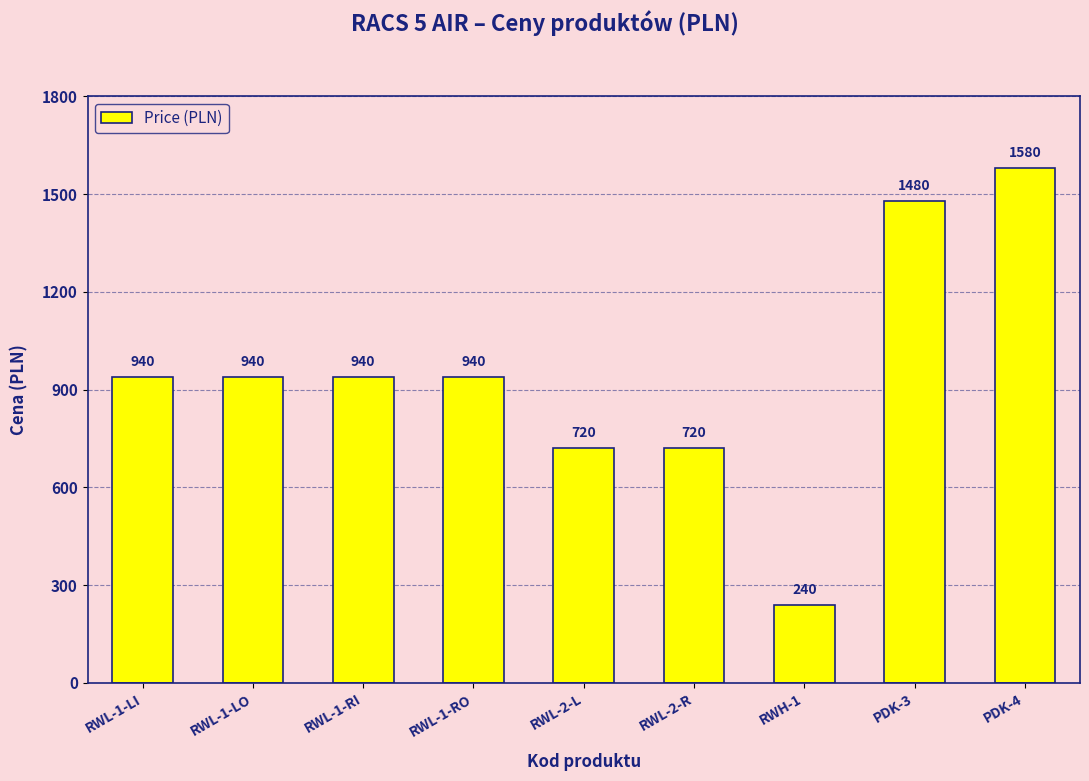

Count the values in the range 720 to 940.

6